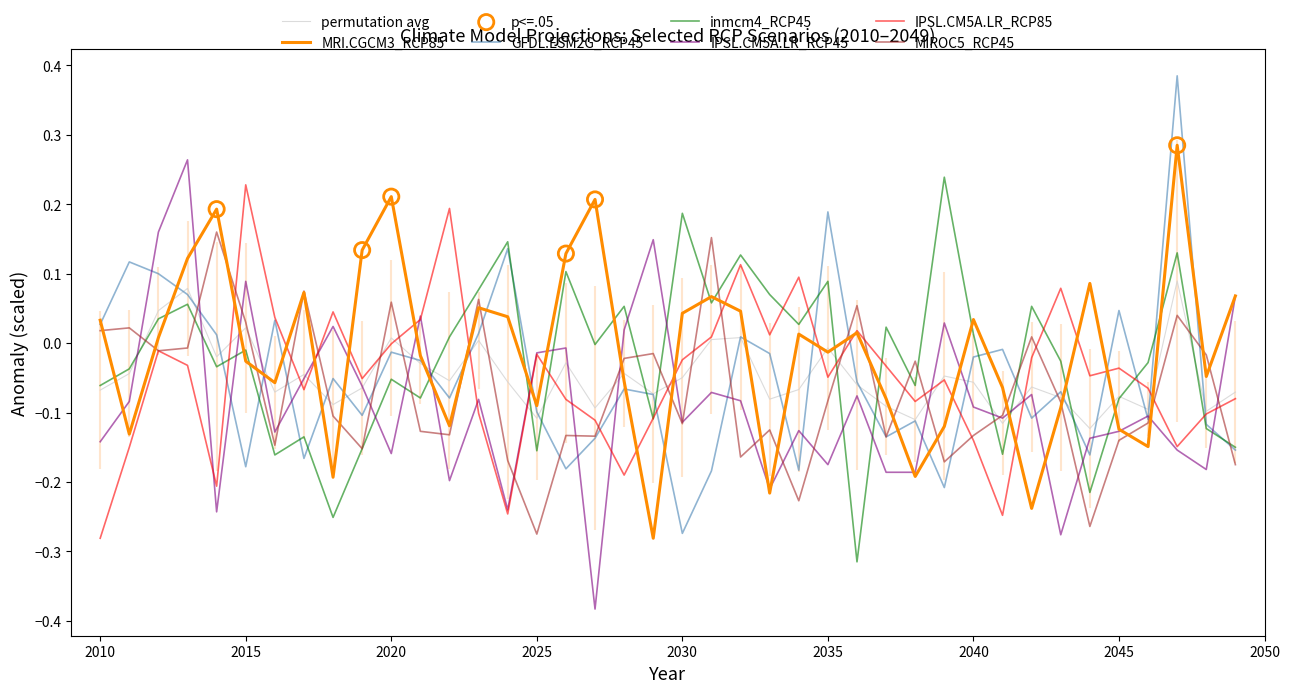

What are all the series names shown in the legend?

MRI.CGCM3_RCP85, GFDL.ESM2G_RCP45, inmcm4_RCP45, IPSL.CM5A.LR_RCP45, IPSL.CM5A.LR_RCP85, MIROC5_RCP45